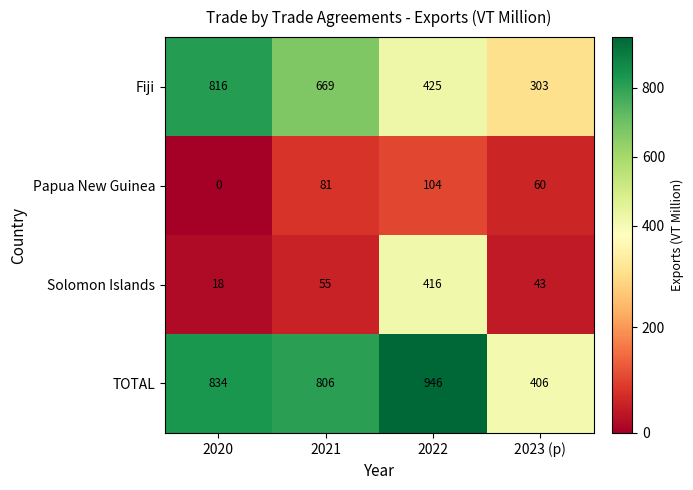

What is the greatest value displayed?

946